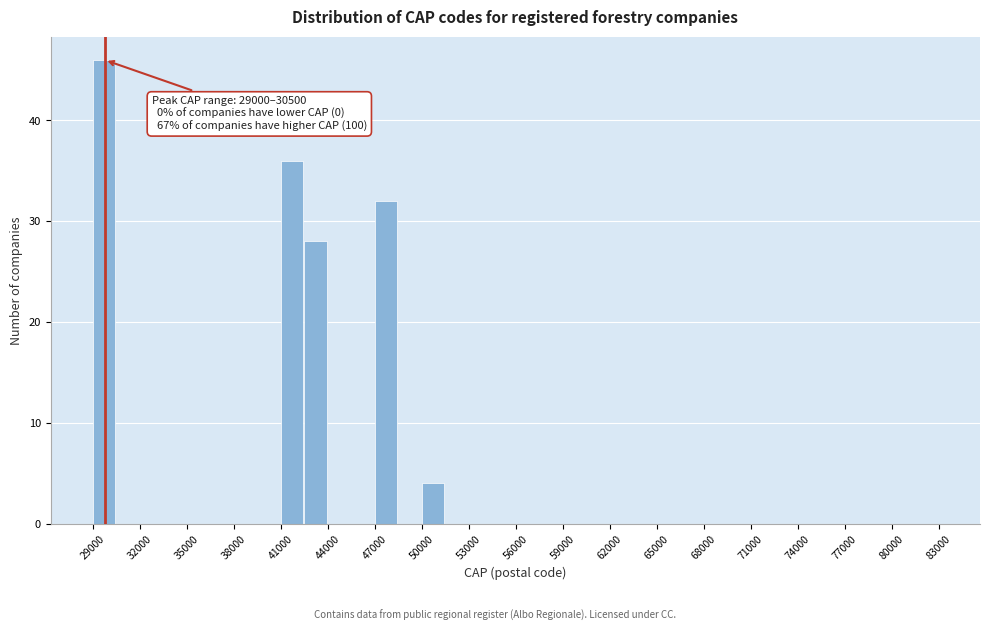

Around what value on the x-axis is the tallest bar? Give the approximate position of its centre, as read against the axis.

29500